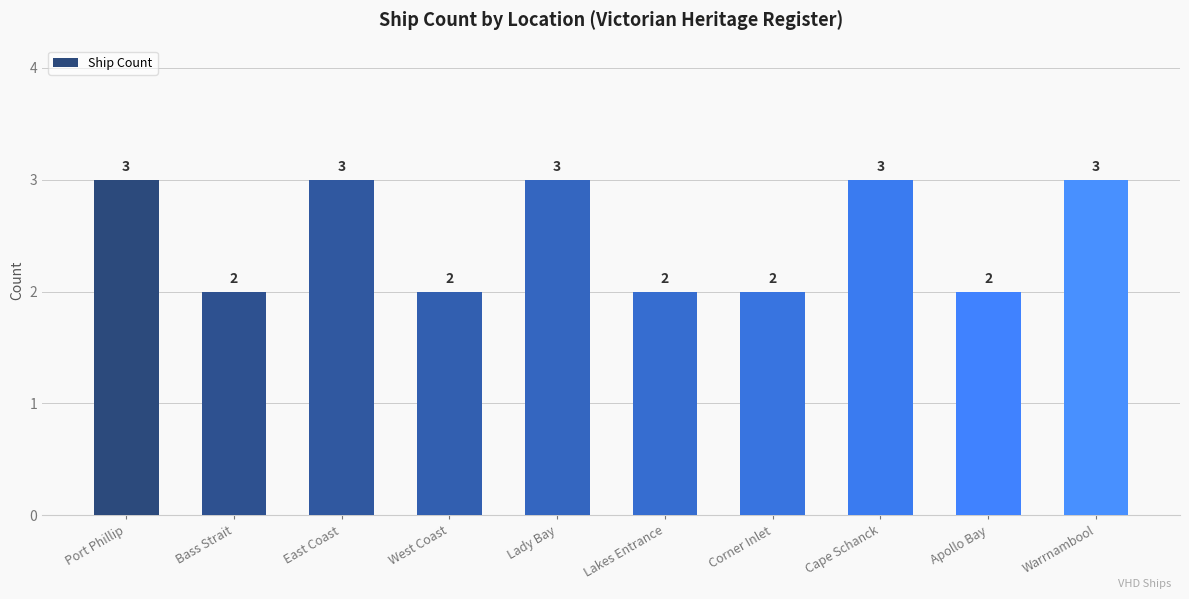

Reading left to right, list all the values displayed in this chart.

Port Phillip=3	Bass Strait=2	East Coast=3	West Coast=2	Lady Bay=3	Lakes Entrance=2	Corner Inlet=2	Cape Schanck=3	Apollo Bay=2	Warrnambool=3